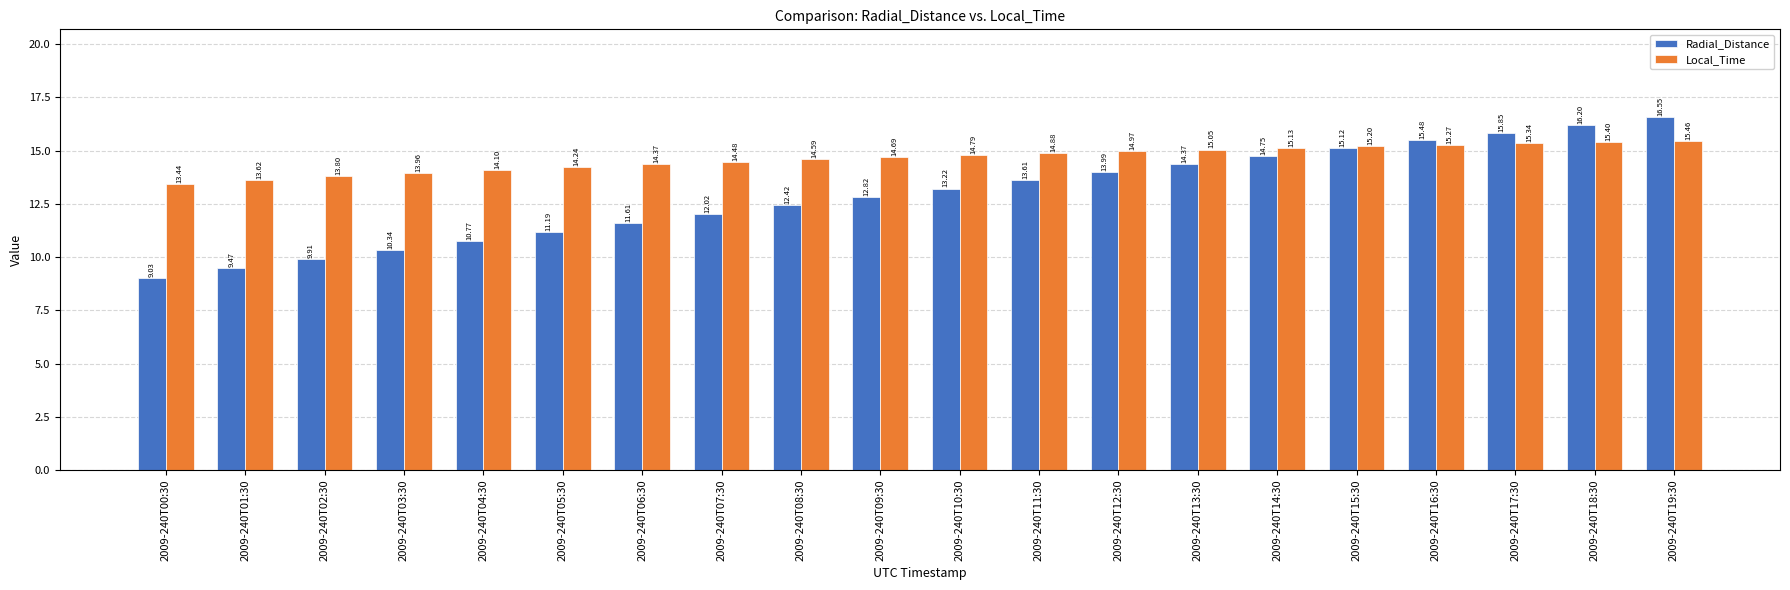

What is the label of the 20th bar from the right?

2009-240T00:30